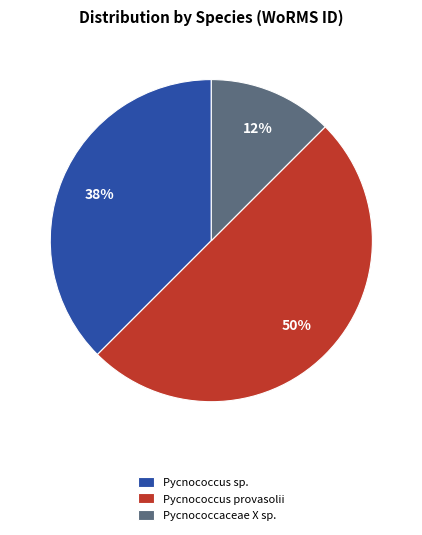

What percentage is the Pycnococcus provasolii slice, to the nearest percent?

50%